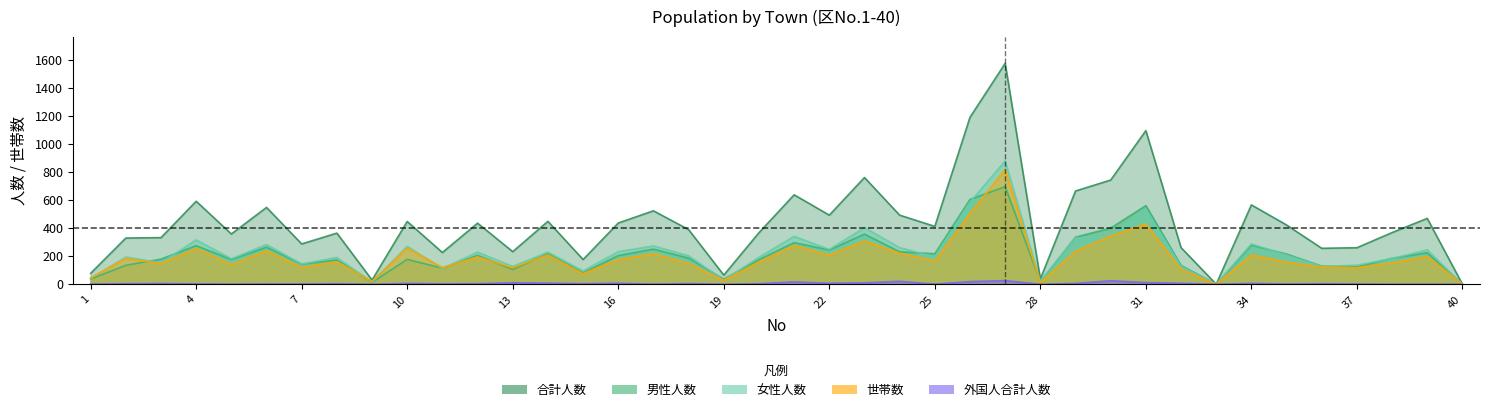

True or false: 男性人数 has more than 1 interior local peaks.

True